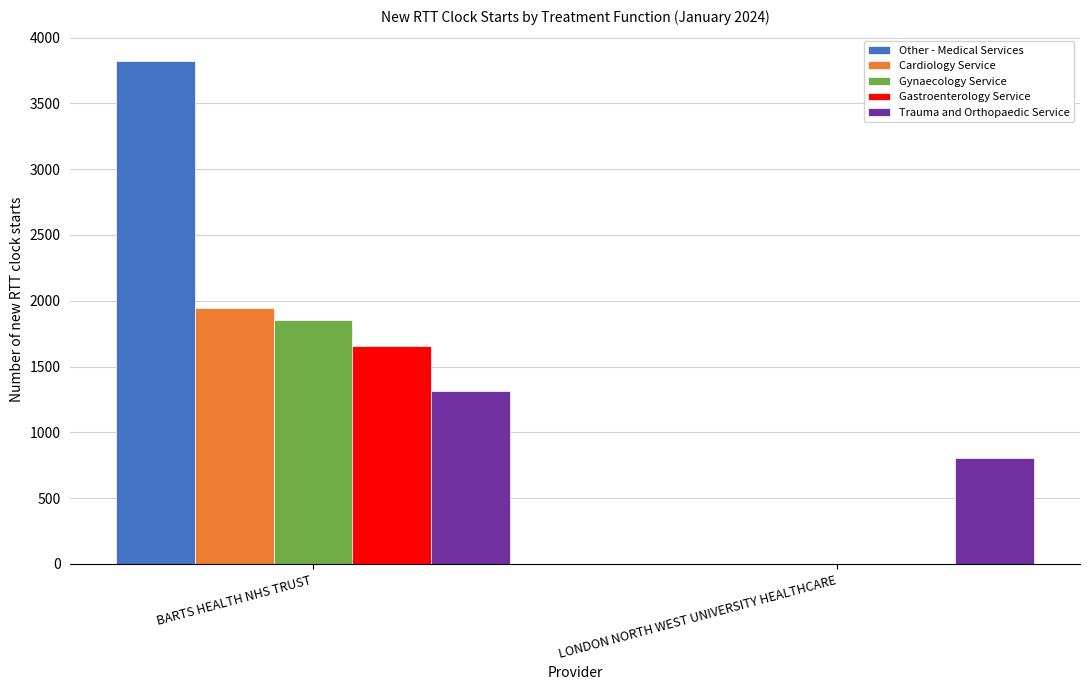

What is the sum of the Other - Medical Services values at LONDON NORTH WEST UNIVERSITY HEALTHCARE and BARTS HEALTH NHS TRUST?

3823